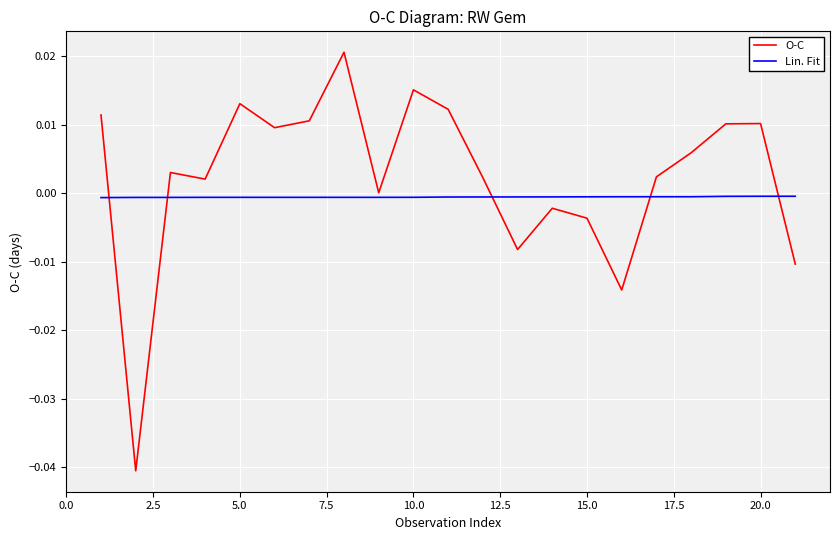

Which series has the largest total across all categories?

O-C